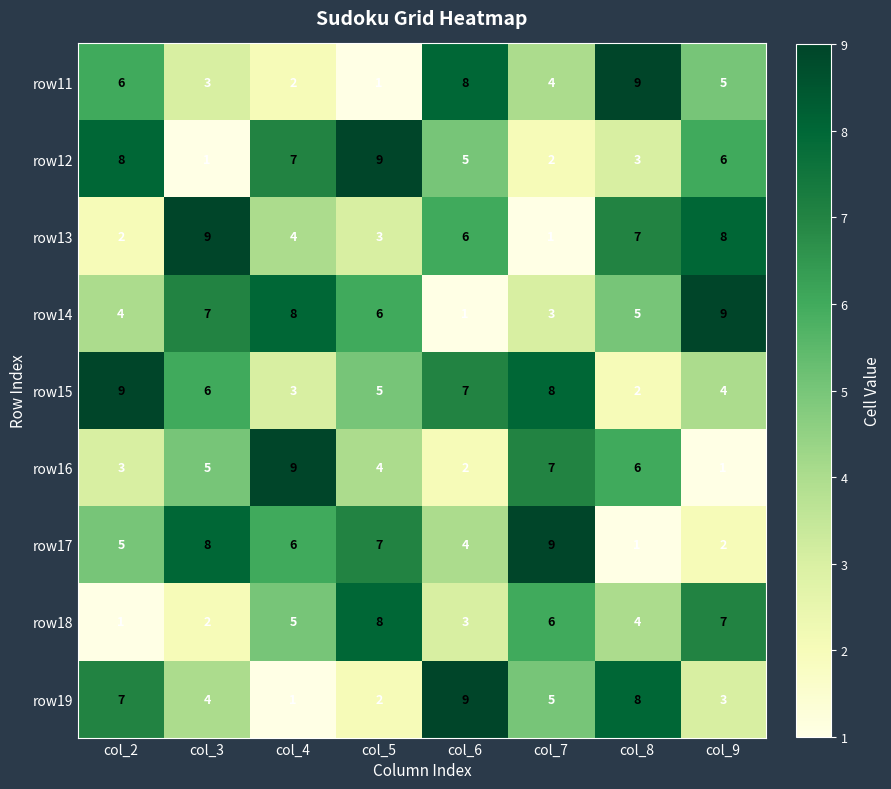

Is it true that row13 equals 5 at col_4?

False